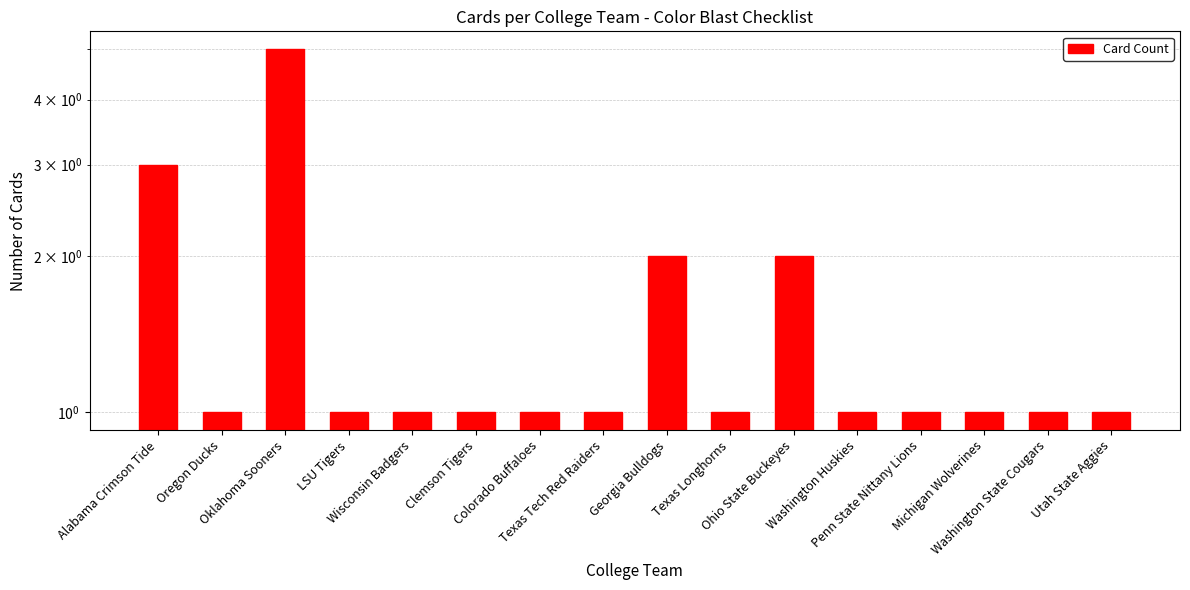

Which has a higher value, Texas Tech Red Raiders or Alabama Crimson Tide?

Alabama Crimson Tide